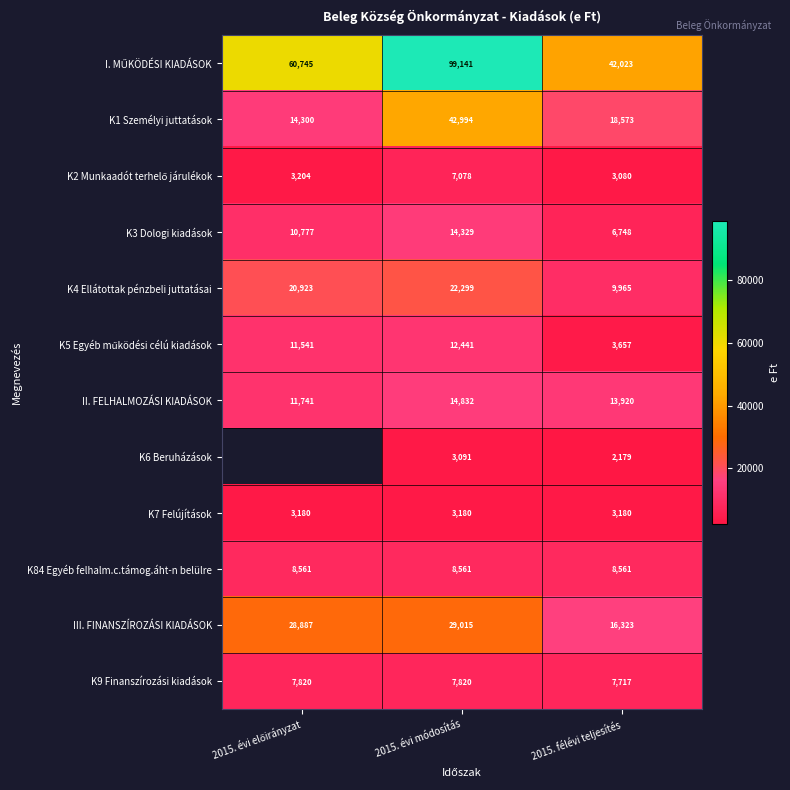

What is the sum of all K9 Finanszírozási kiadások values?

23357